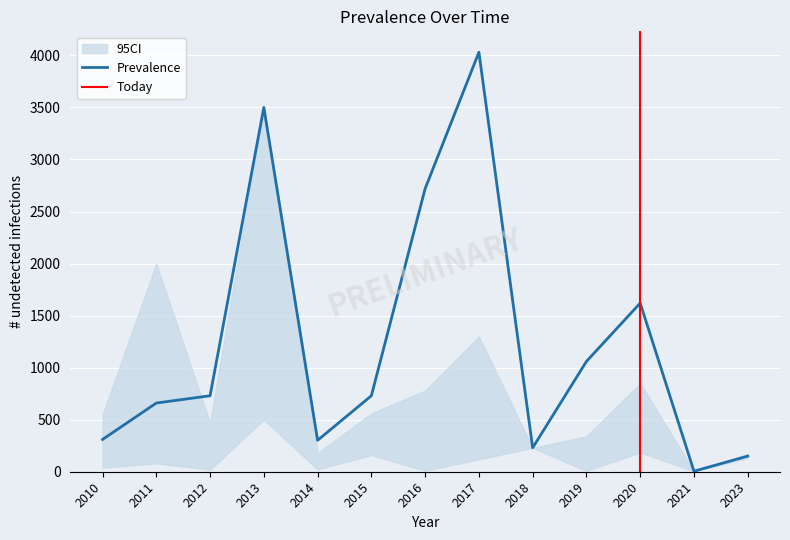

Is it true that P_lower equals 110 at 2015?

False